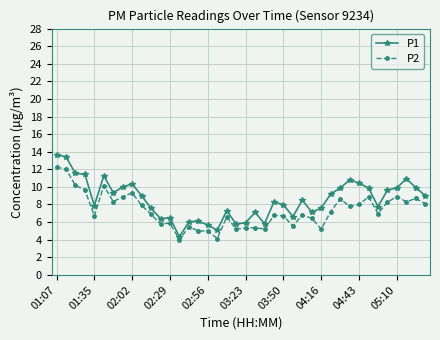

True or false: P1 and P2 cross at least once.

False